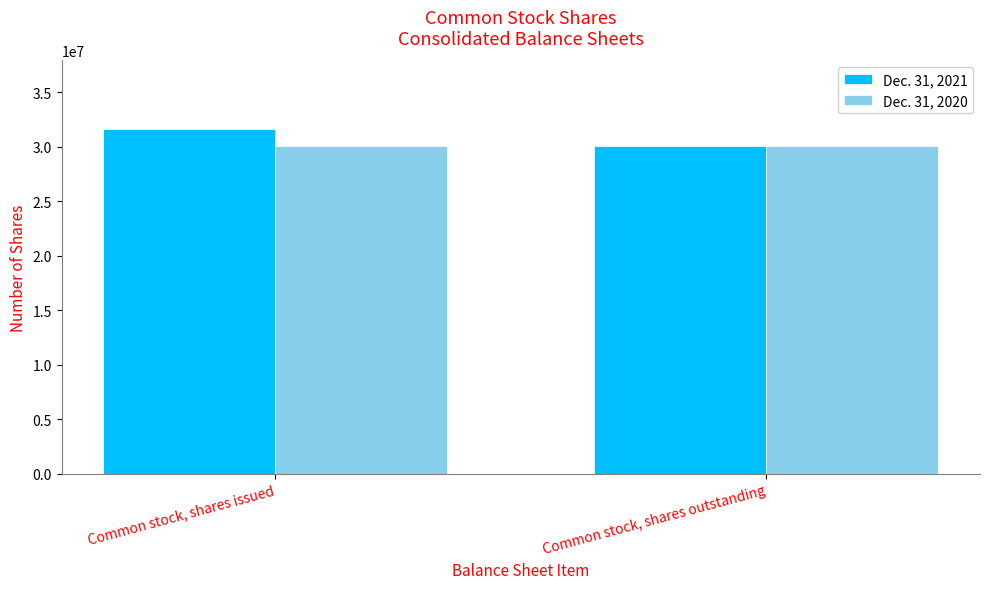

Reading left to right, extract all data points from this chart.

Dec. 31, 2021: Common stock, shares issued=31581666	Common stock, shares outstanding=30077436
Dec. 31, 2020: Common stock, shares issued=30077436	Common stock, shares outstanding=30077436